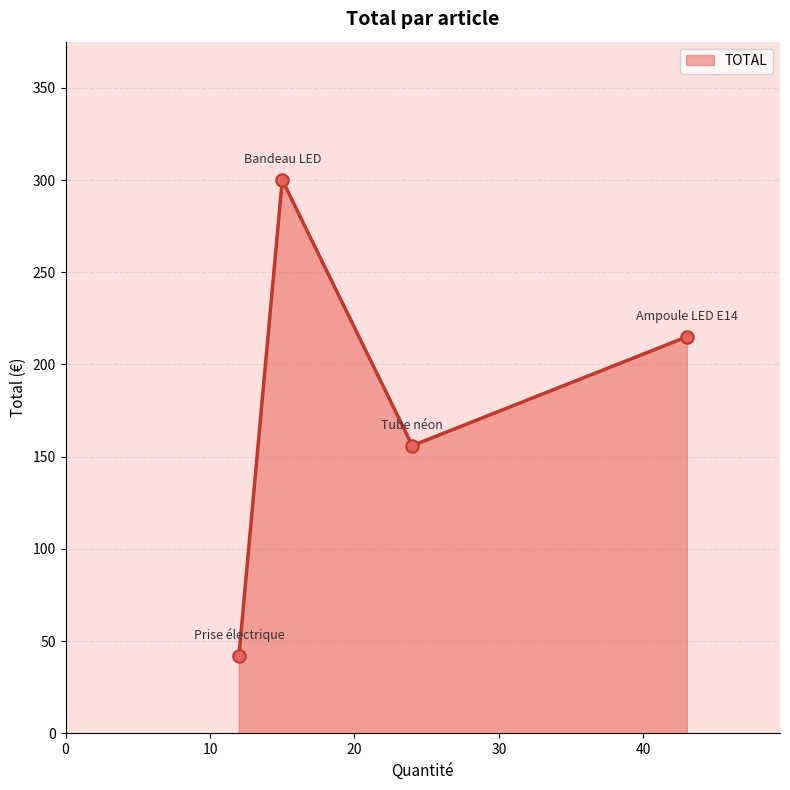

What is the change in value from Bandeau LED to Tube néon?

-144